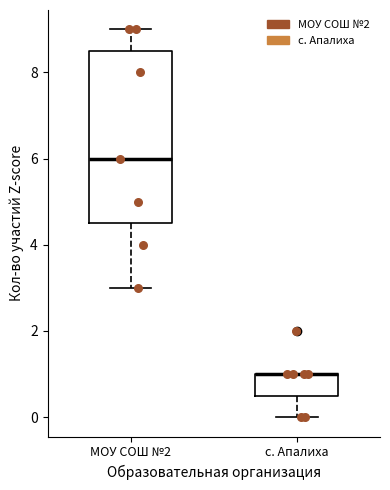

Reading left to right, transcribe this box plot: for each box, give where its median line is, the range the box spans, and where its two whiskers end, as read against the y-axis. The values are not printed on the chart, so give them approximately, as read against the axis.

МОУ СОШ №2: median 6.0, box 4.6 to 8.6, whiskers 3.0 to 9.0
с. Апалиха: median 1.0 (drawn on the box's upper edge), box 0.6 to 1.0, whiskers 0.0 to 1.0